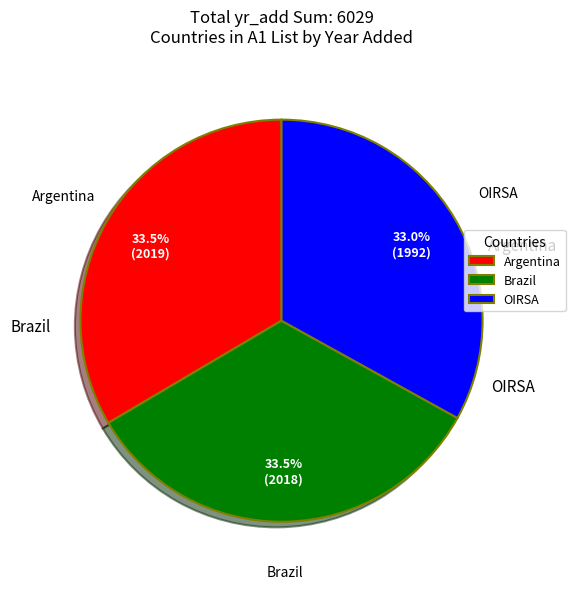

Approximately how many times larger is the value at OIRSA compared to Brazil?

1.0